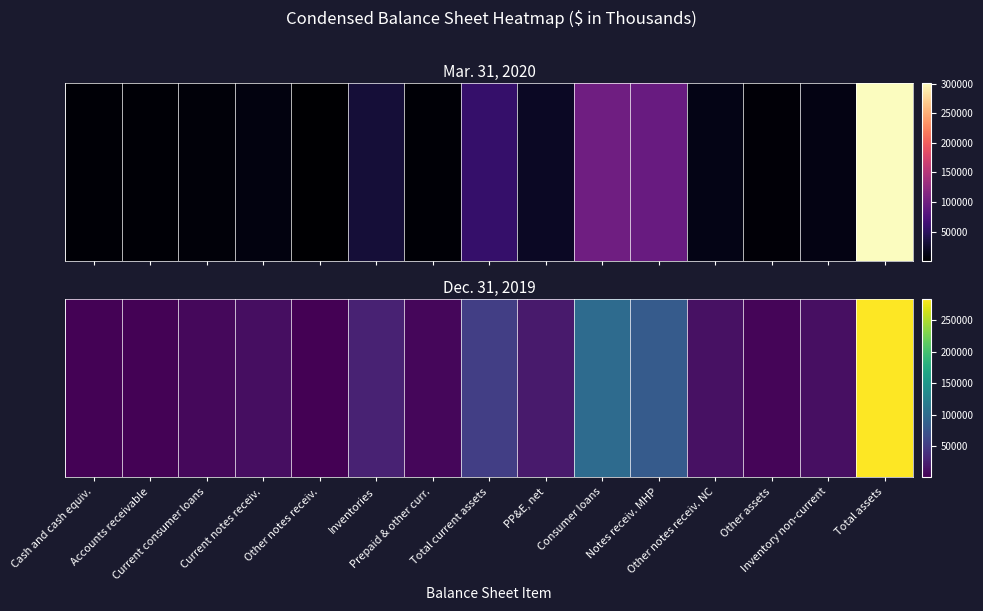

At which category does the chart reach its peak across all series?

Total assets